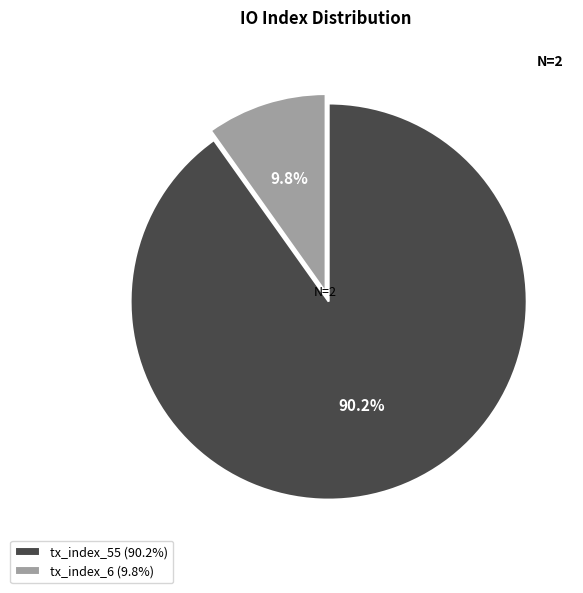

How many slices are in this pie chart?

2